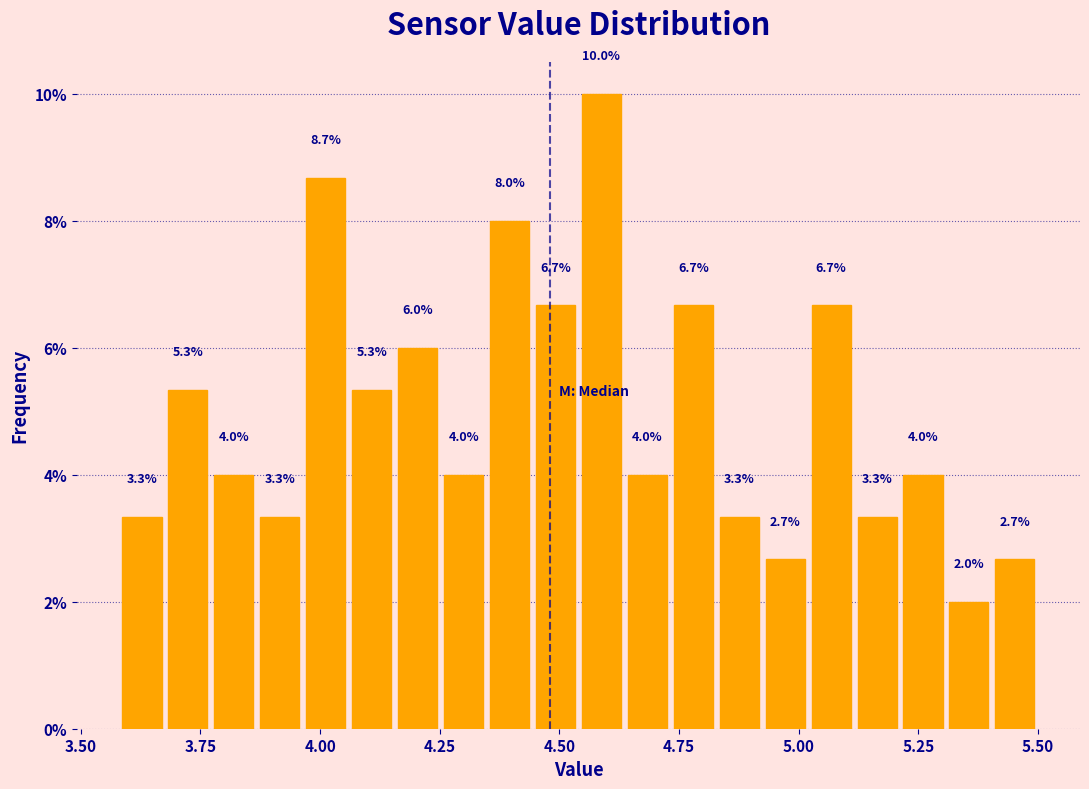

Read against the x-axis, roughly where is the centre of the tallest bar?

4.60